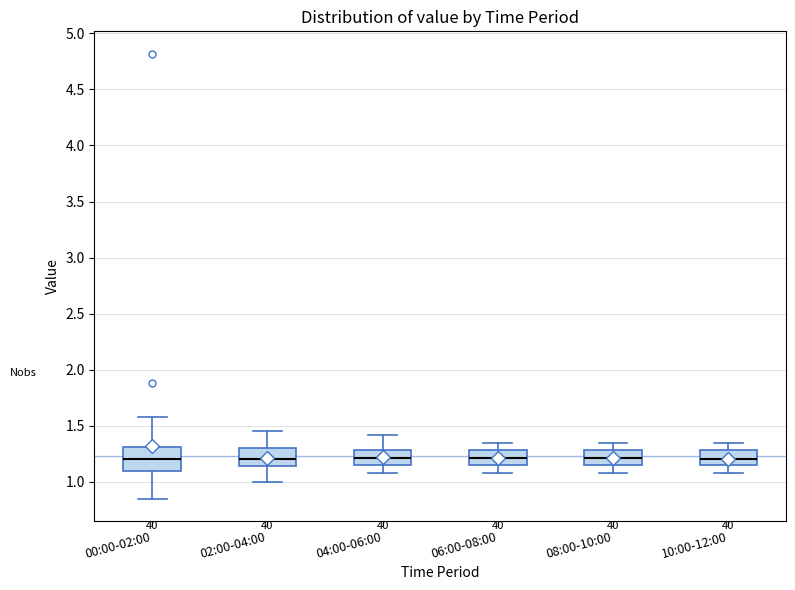

Reading left to right, read every box against the y-axis: the position of its median line, the range the box covers, and the ends of its whiskers. The values are not printed on the chart, so give them approximately, as read against the axis.

00:00-02:00: median 1.20, box 1.10 to 1.30, whiskers 0.85 to 1.60
02:00-04:00: median 1.20, box 1.15 to 1.30, whiskers 1.00 to 1.45
04:00-06:00: median 1.20, box 1.15 to 1.30, whiskers 1.10 to 1.40
06:00-08:00: median 1.20, box 1.15 to 1.30, whiskers 1.10 to 1.35
08:00-10:00: median 1.20, box 1.15 to 1.30, whiskers 1.10 to 1.35
10:00-12:00: median 1.20, box 1.15 to 1.30, whiskers 1.10 to 1.35